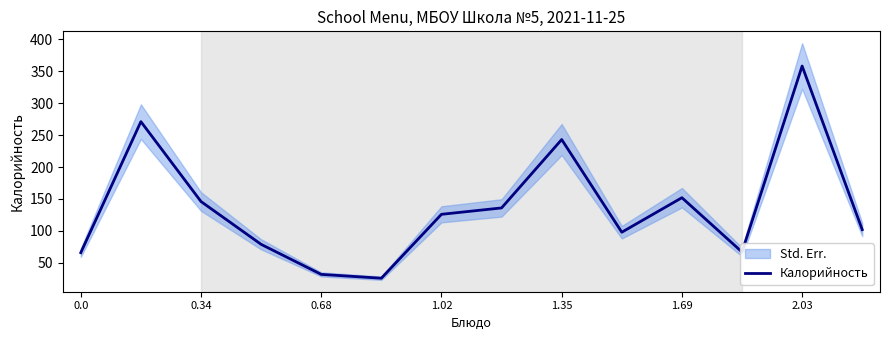

What is the lowest value of the Калорийность series?

26